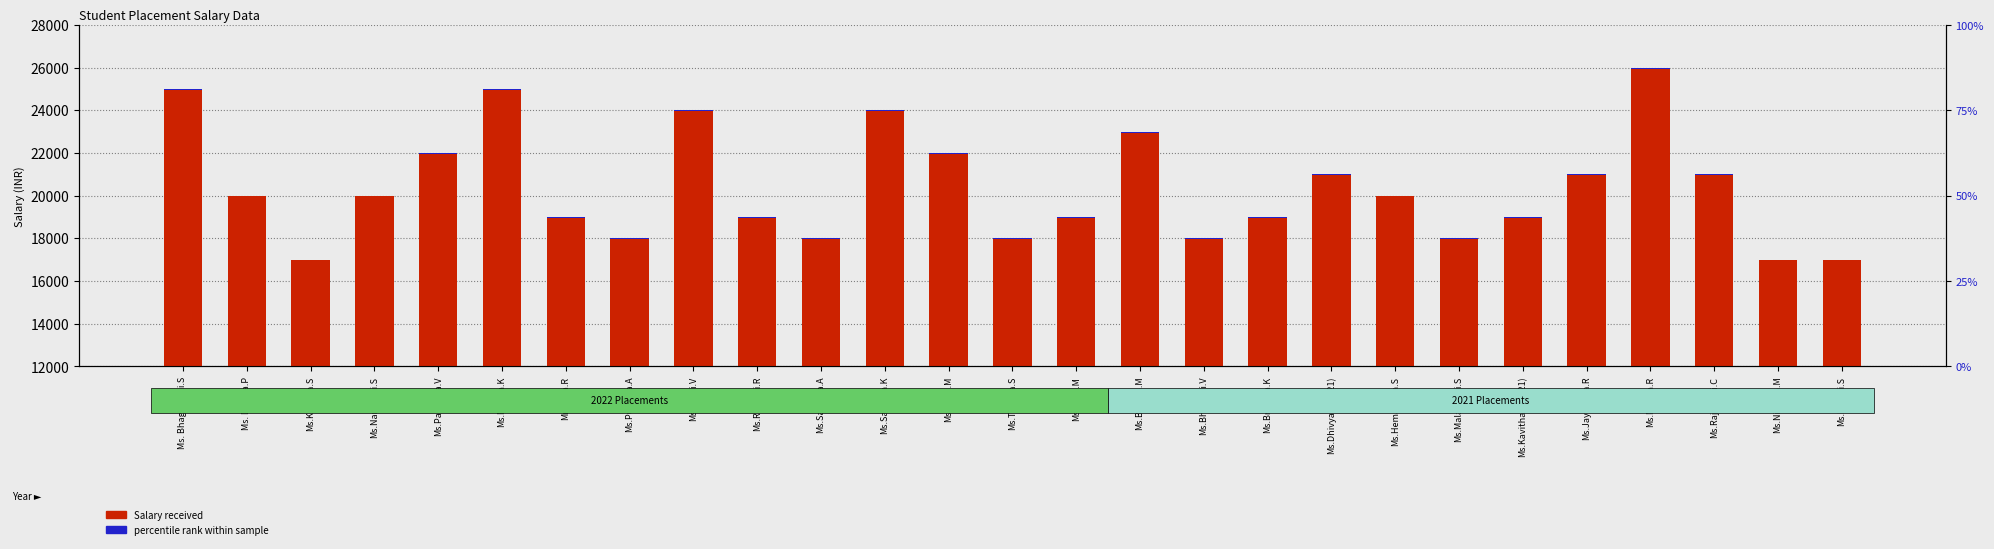

What is the label of the 3rd bar from the left?

Ms.Kavitha.S